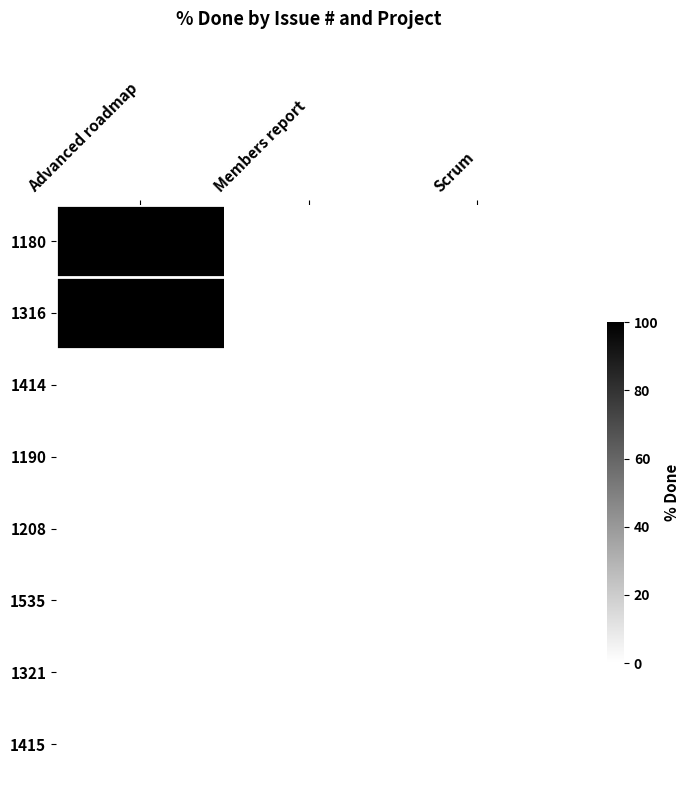

Which series has the largest range (max minus min)?

1180